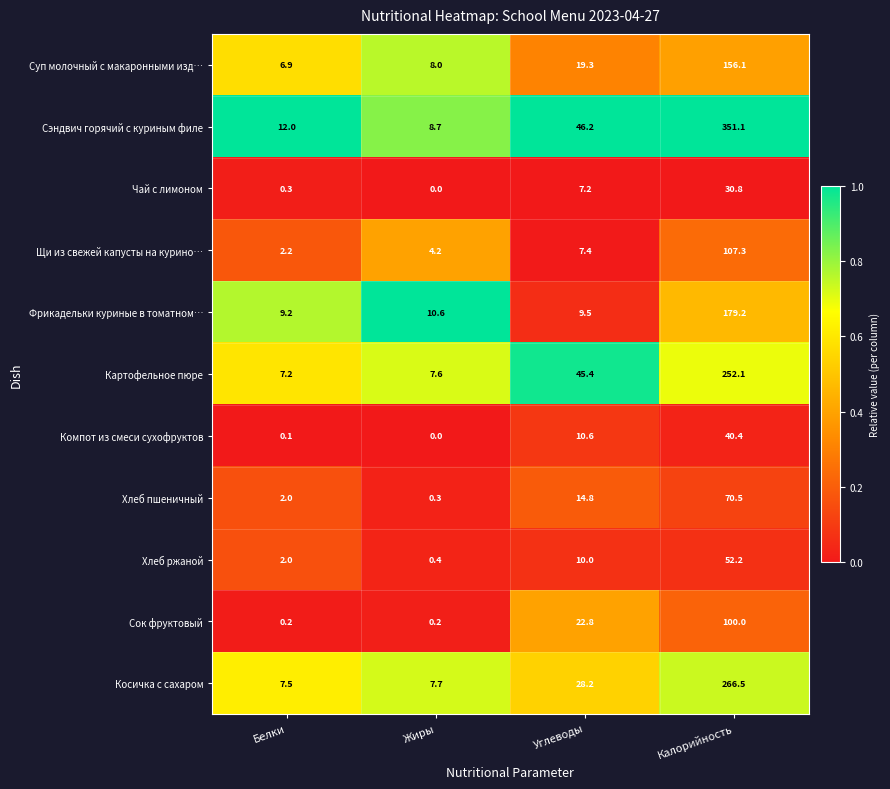

What is the sum of all Компот из смеси сухофруктов values?

51.1